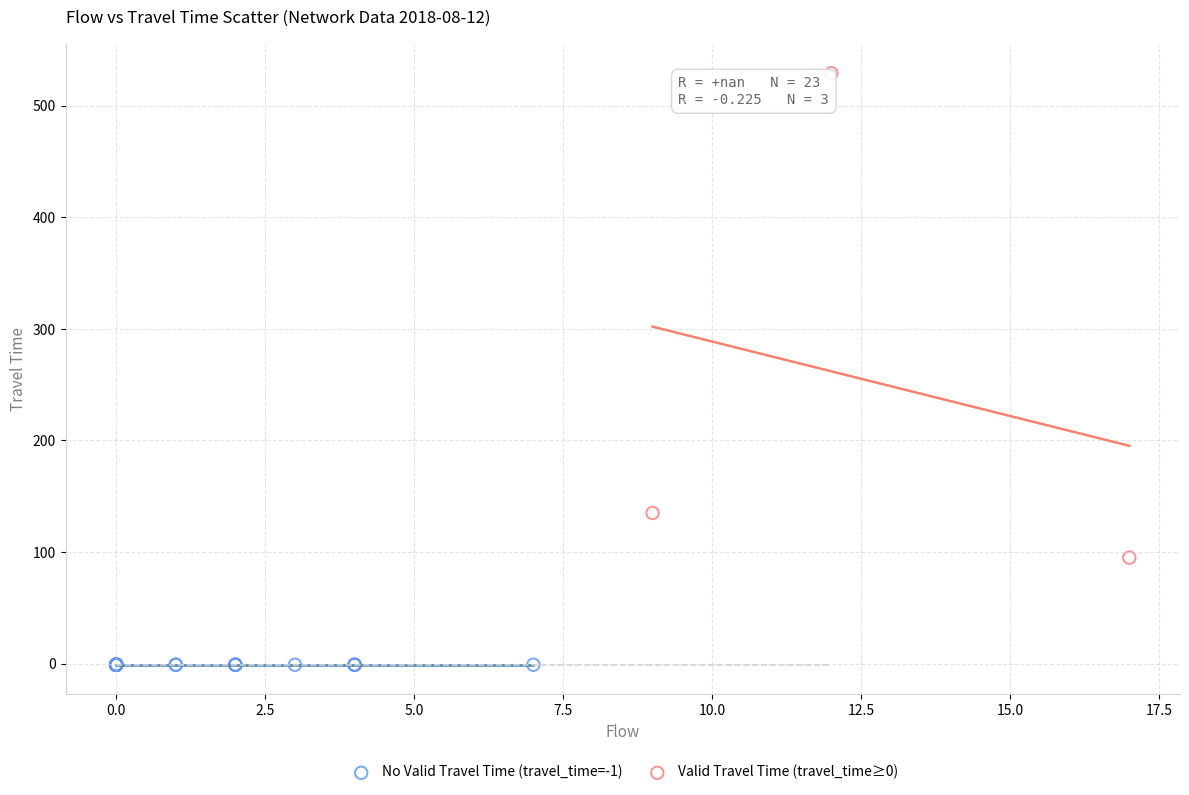

Which series contains the lowest Y value?

No Valid Travel Time (travel_time=-1)